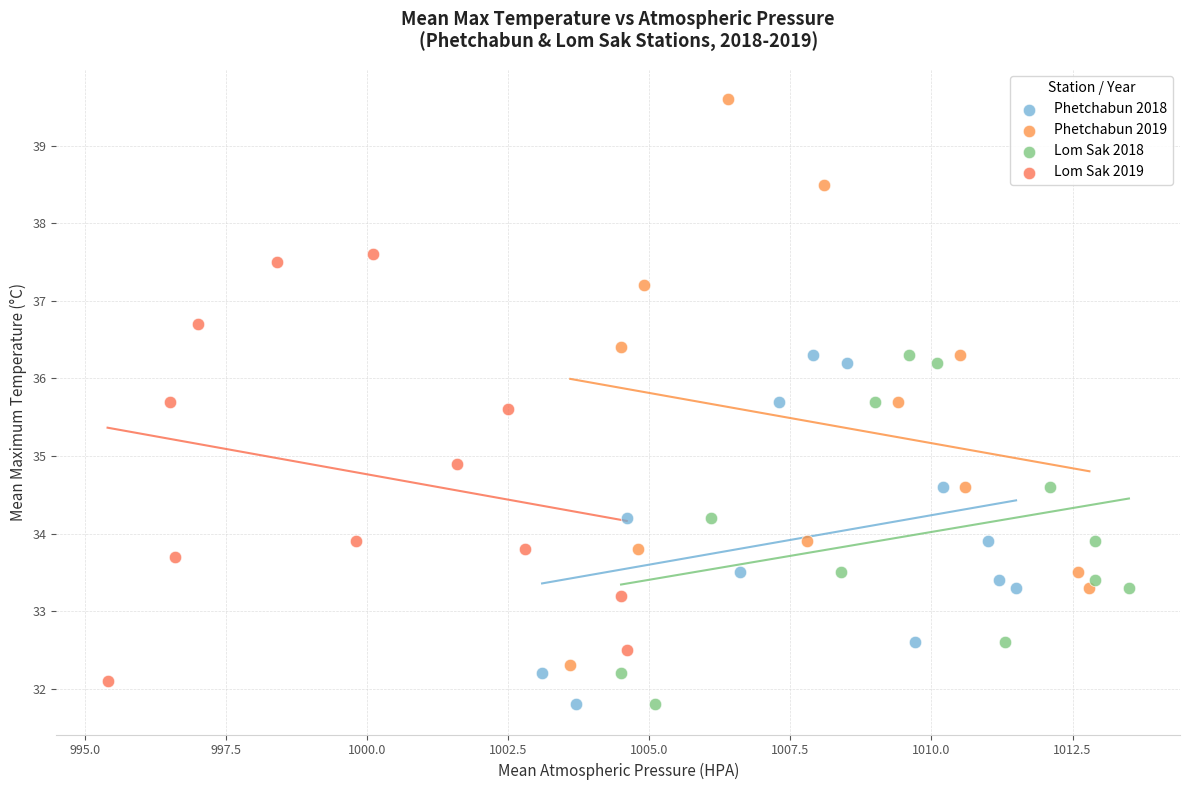

Which series has the widest spread of Y values?

Phetchabun 2019